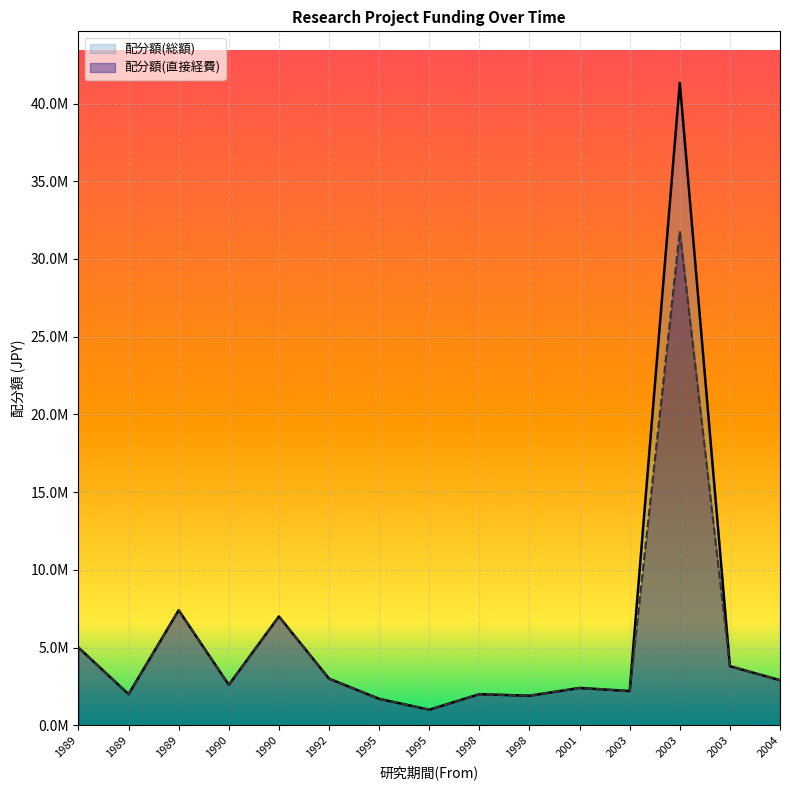

How many lines are shown in the chart?

2